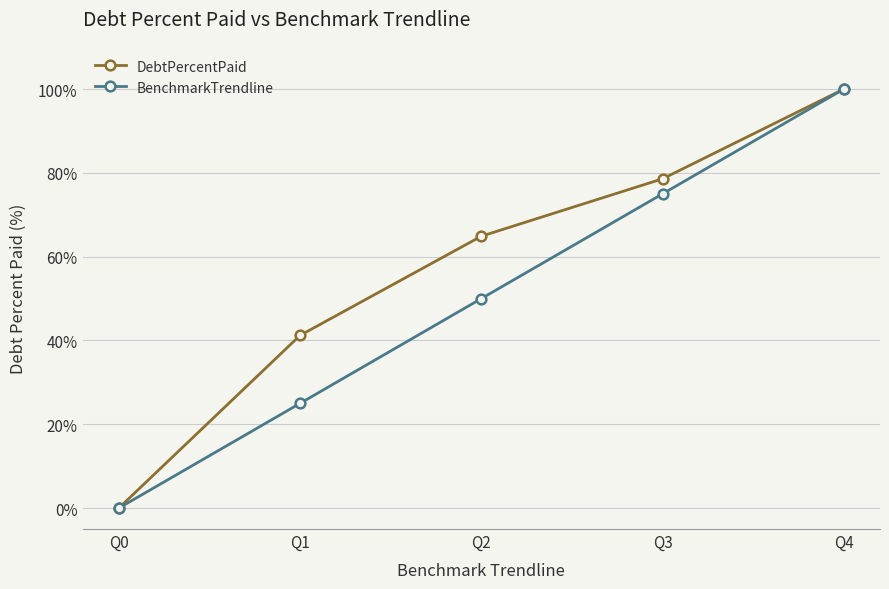

What is the value of the DebtPercentPaid point at the 3rd from the left?

64.9